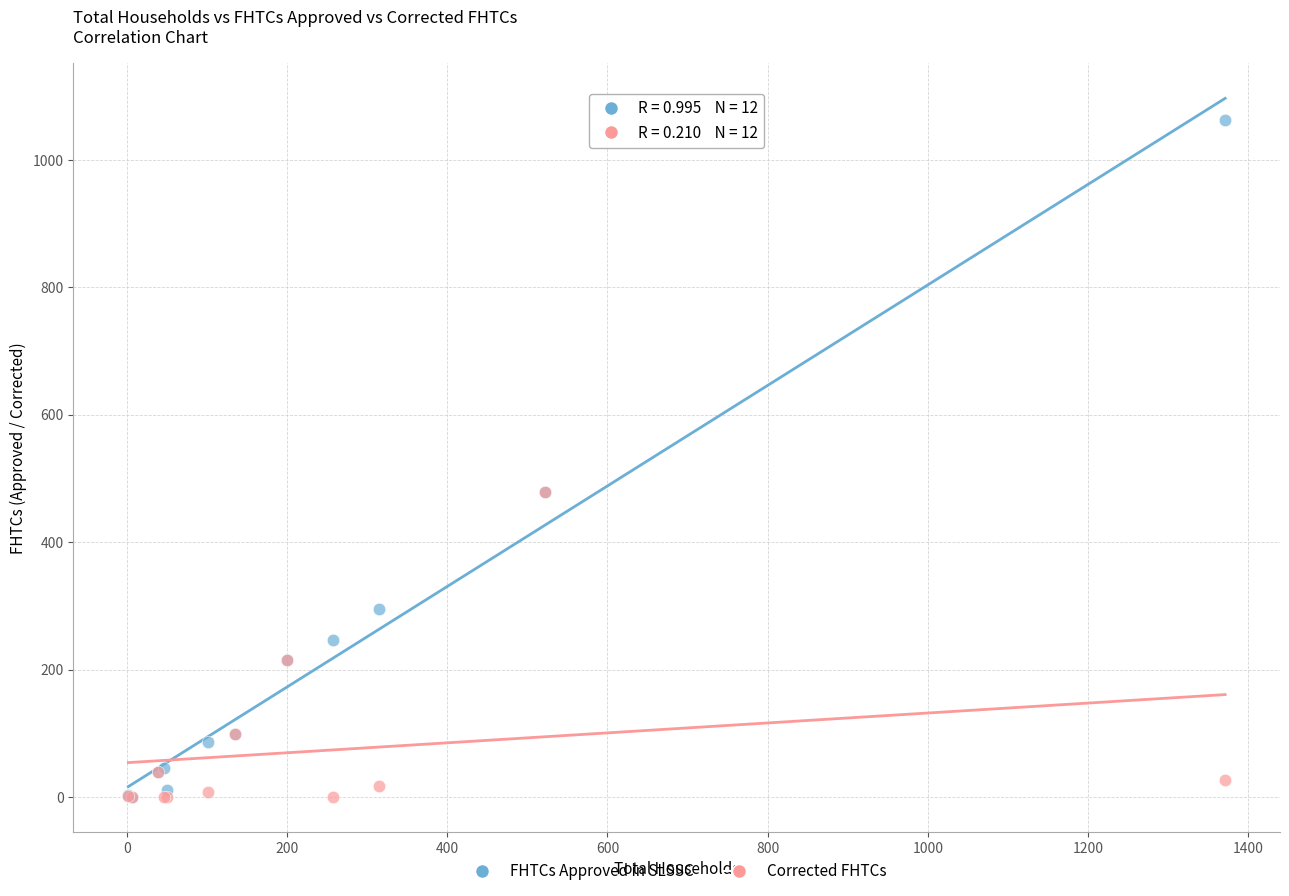

Which series has the largest Y range (max minus min)?

FHTCs Approved in SLSSC